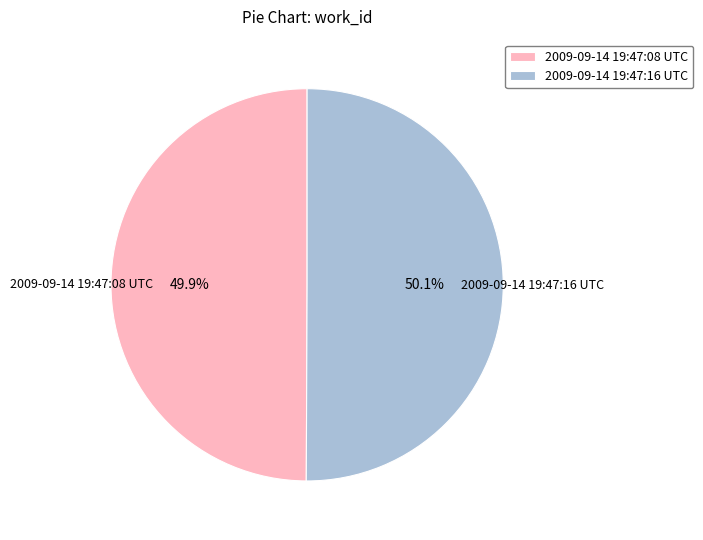

Does any single category account for the majority?

Yes